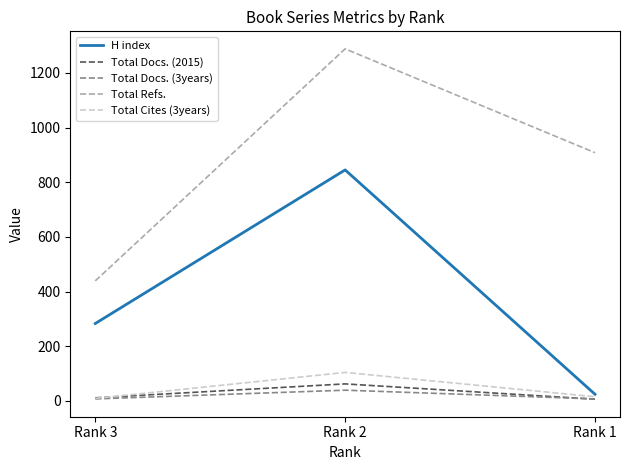

Does the chart have visible grid lines?

No